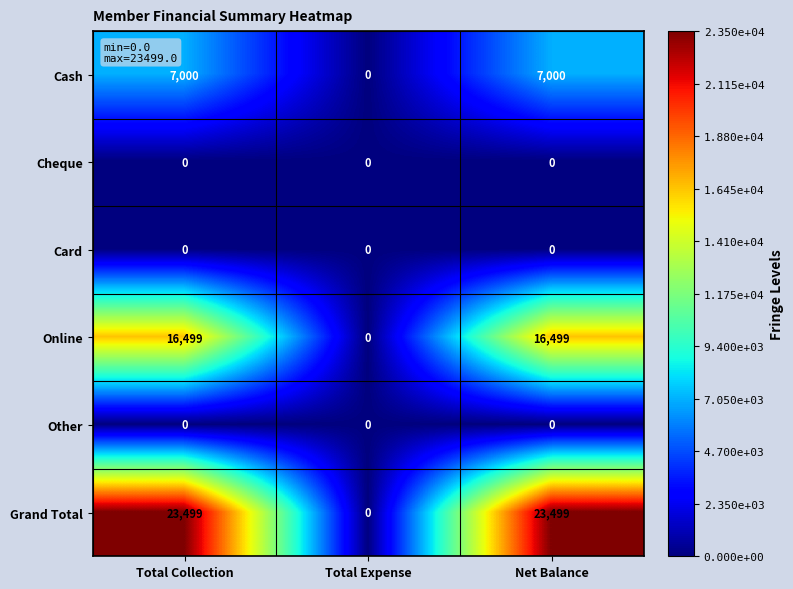

What is the sum of all Online values?

32998